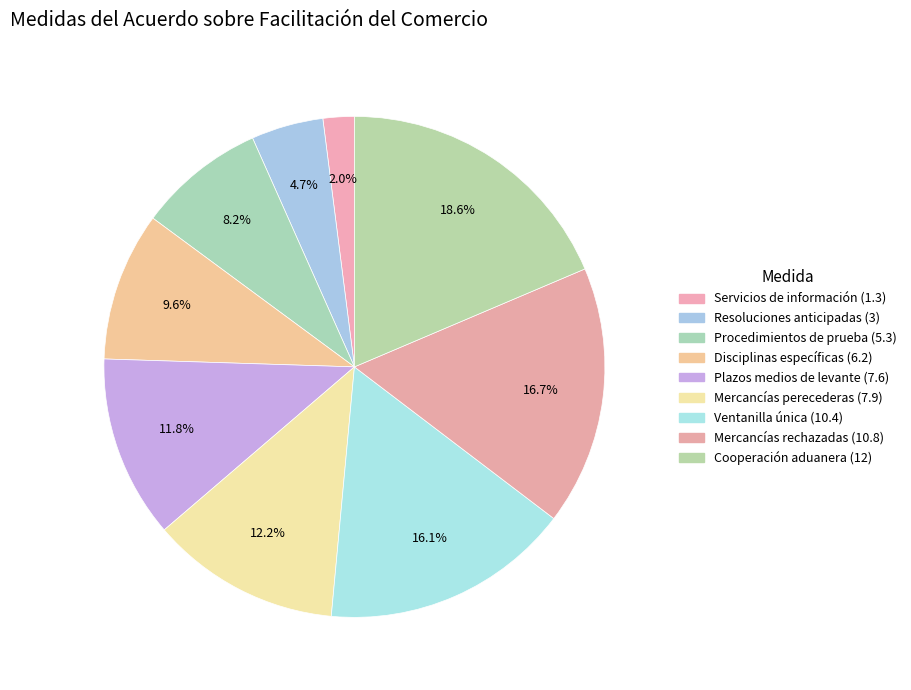

Is Resoluciones anticipadas (3) the majority of the pie?

No